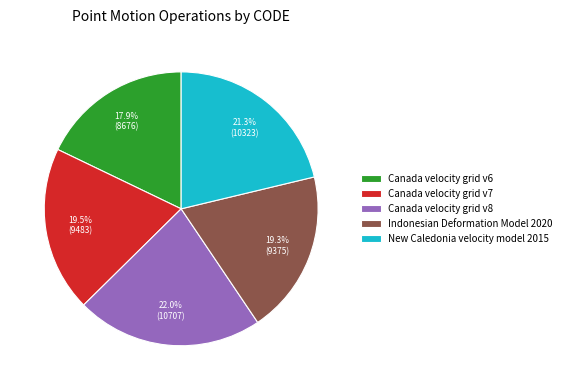

To the nearest percent, what is the difference between the largest and smallest slice percentages?

4%